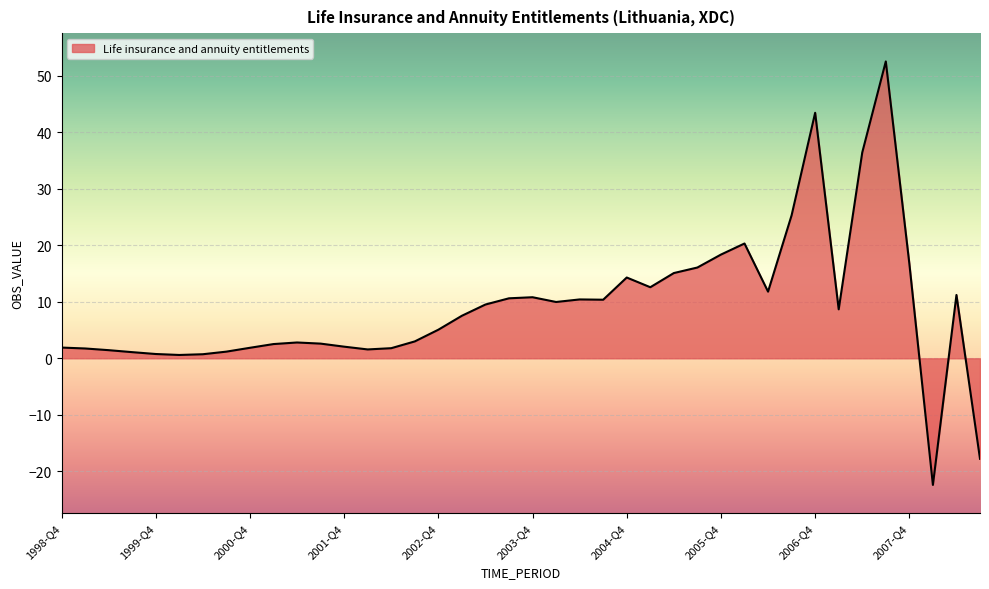

What is the difference between the maximum and minimum values?

75.0